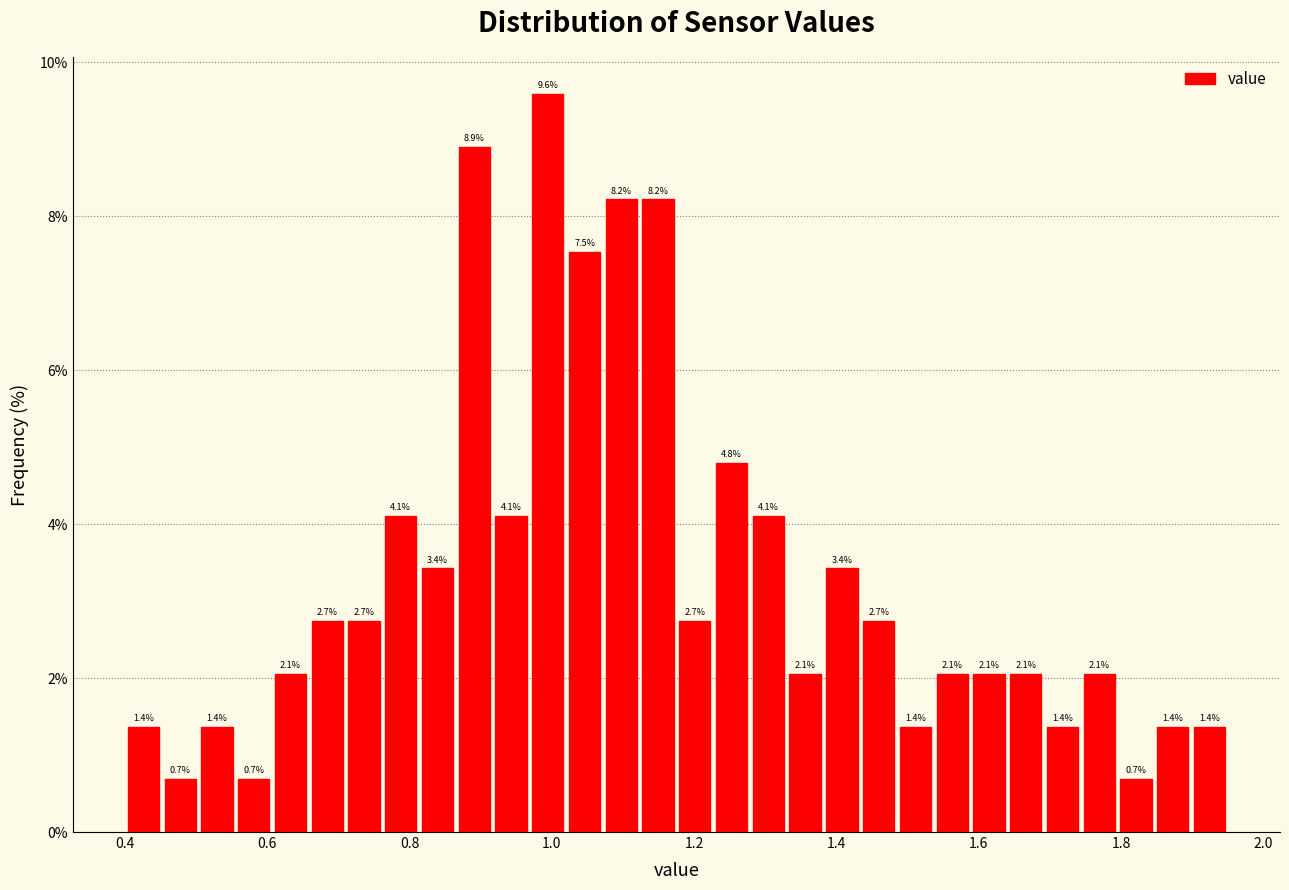

Read against the x-axis, roughly where is the centre of the tallest bar?

1.00